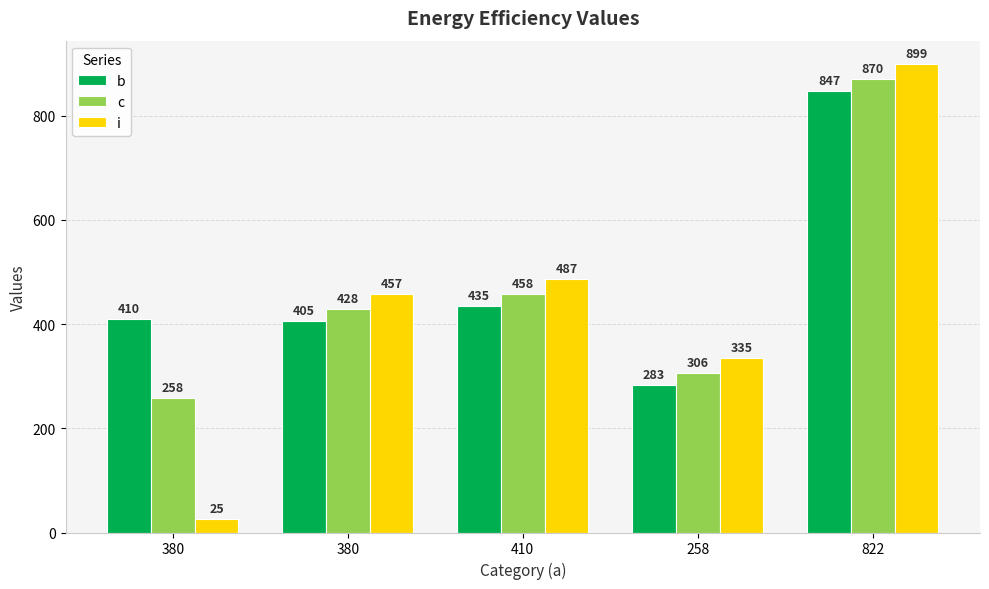

How many bars are there in each group?

3